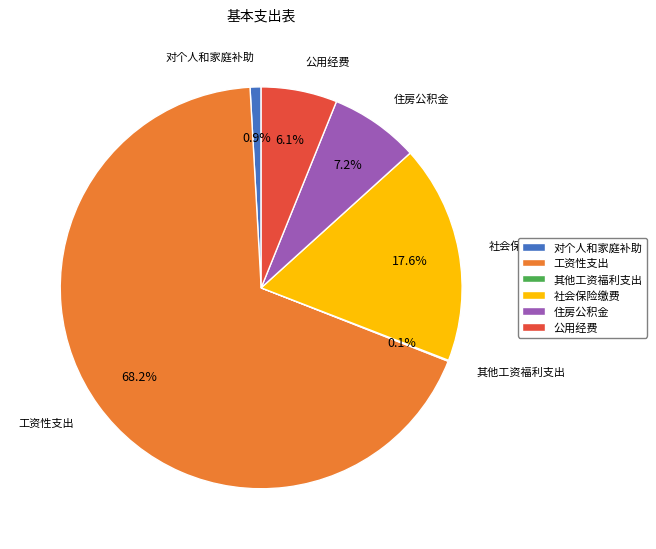

True or false: 社会保险缴费 accounts for 18% of the total.

True